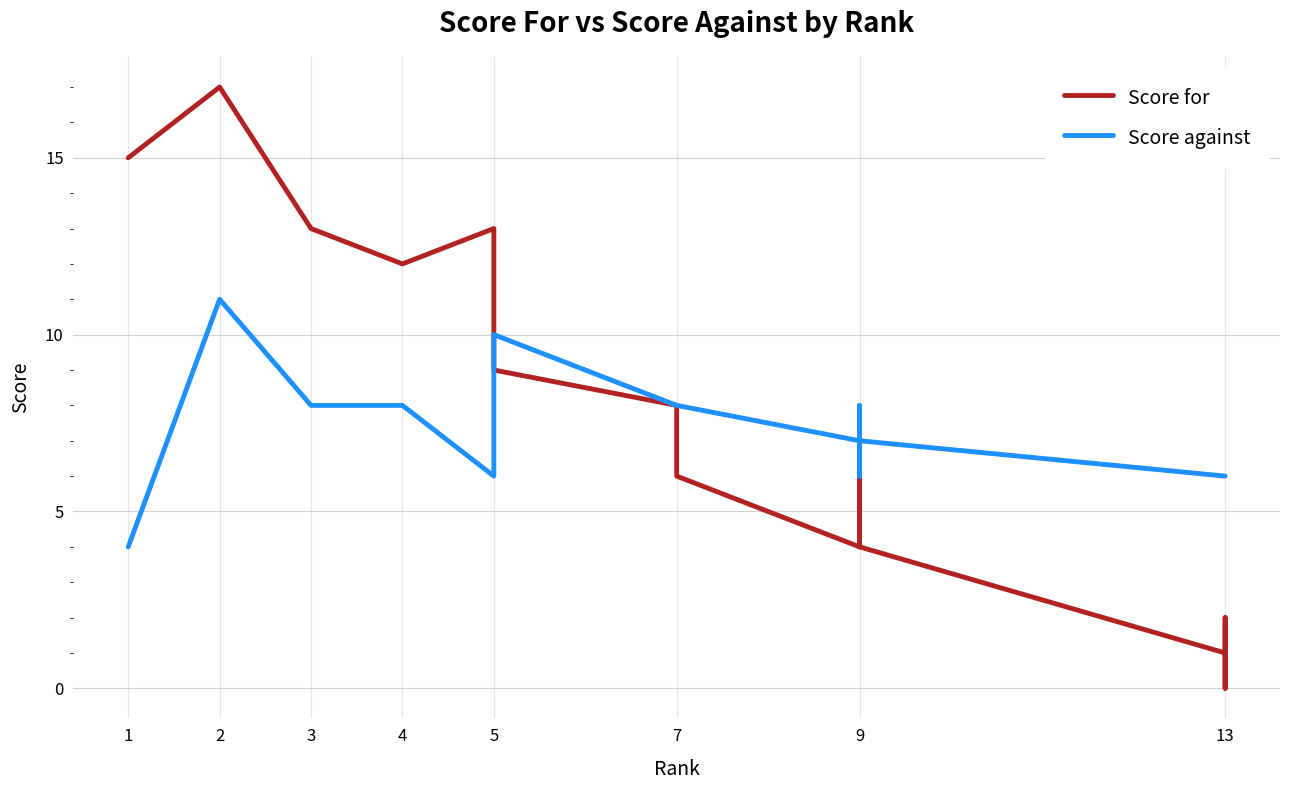

Is it true that Score against equals 8 at 3?

True